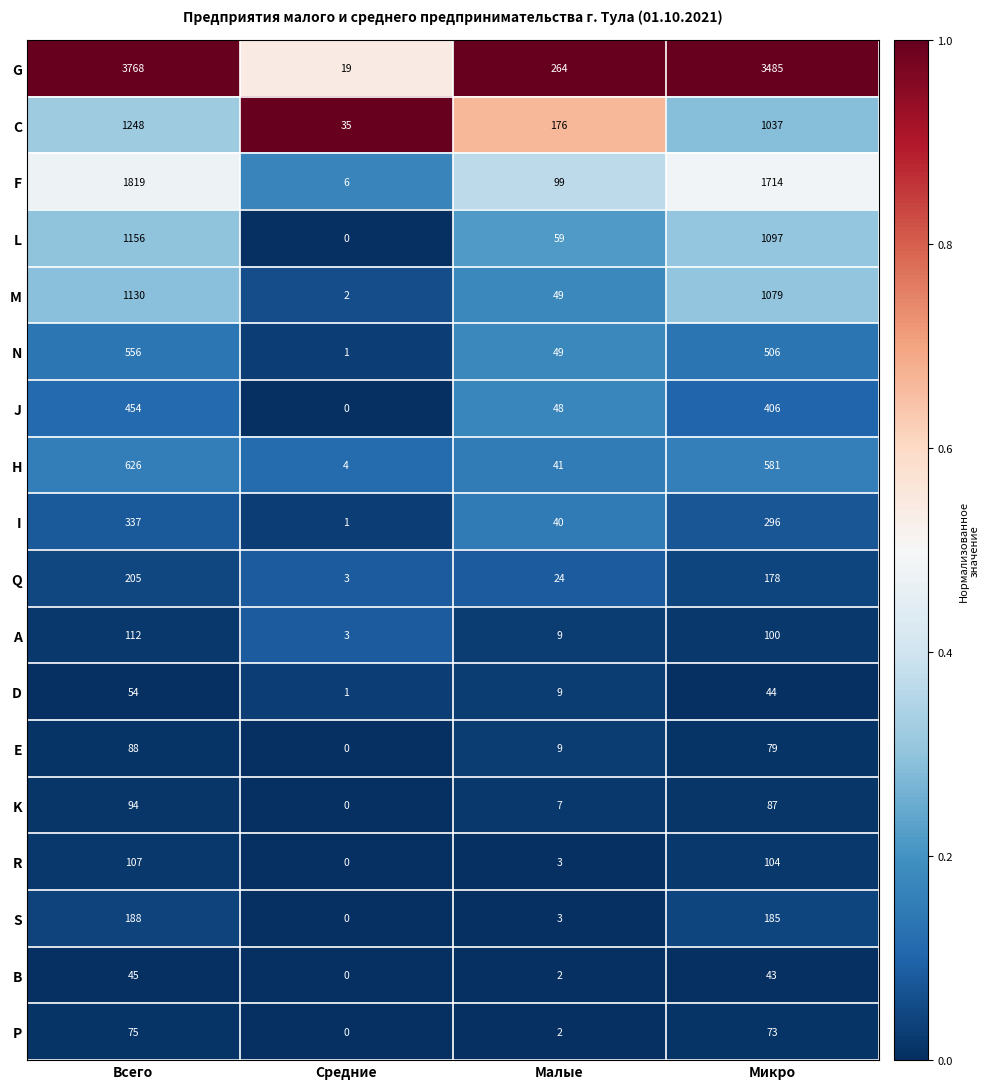

Which series has the largest total across all categories?

G